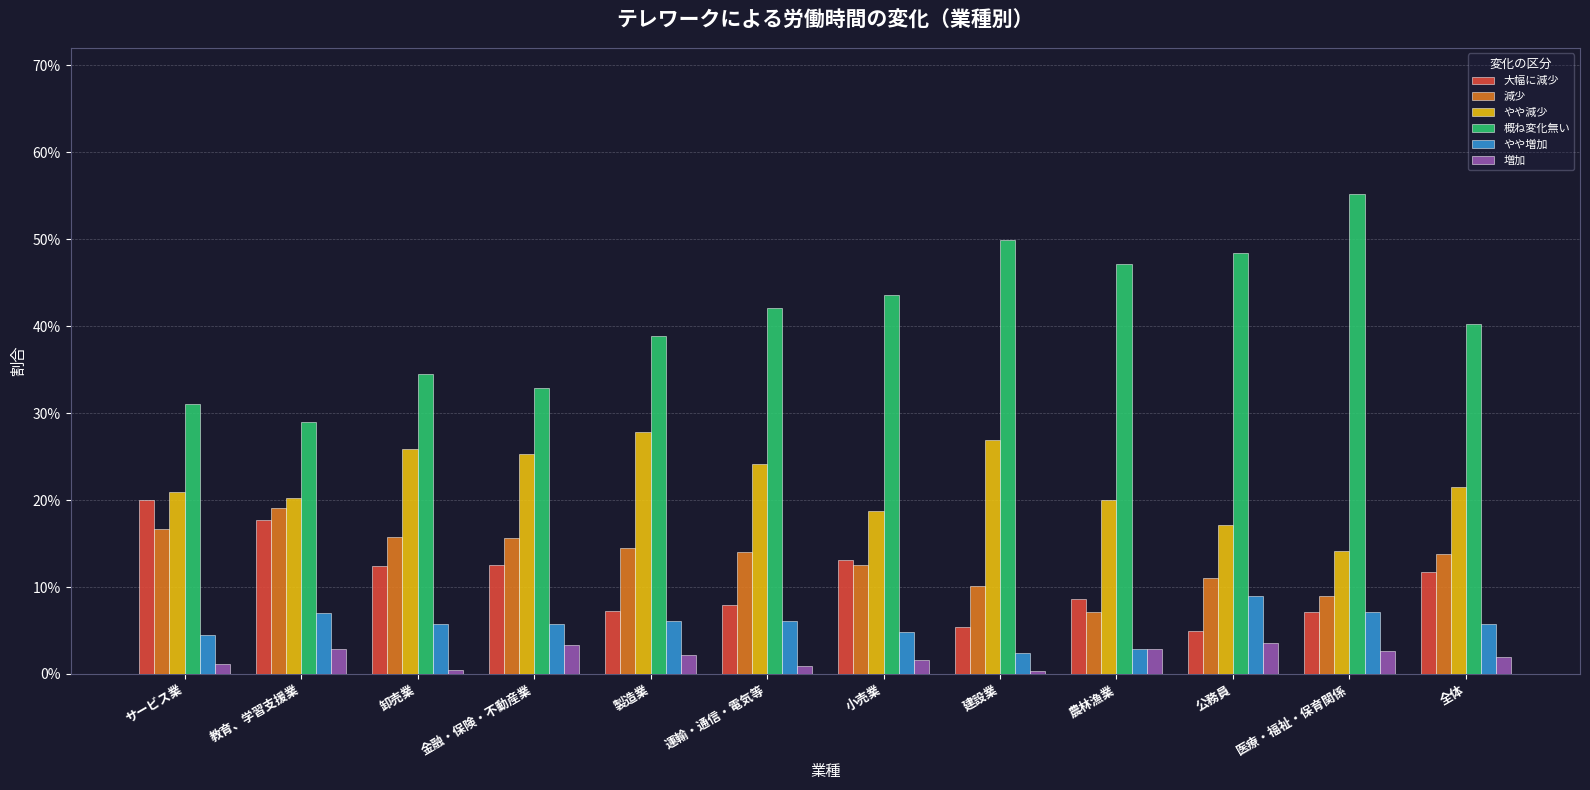

Reading right to left, extract all data points from this chart.

大幅に減少: 0.1	0.1	0.0	0.1	0.1	0.1	0.1	0.1	0.1	0.1	0.2	0.2
減少: 0.1	0.1	0.1	0.1	0.1	0.1	0.1	0.1	0.2	0.2	0.2	0.2
やや減少: 0.2	0.1	0.2	0.2	0.3	0.2	0.2	0.3	0.3	0.3	0.2	0.2
概ね変化無い: 0.4	0.6	0.5	0.5	0.5	0.4	0.4	0.4	0.3	0.3	0.3	0.3
やや増加: 0.1	0.1	0.1	0.0	0.0	0.0	0.1	0.1	0.1	0.1	0.1	0.0
増加: 0.0	0.0	0.0	0.0	0.0	0.0	0.0	0.0	0.0	0.0	0.0	0.0